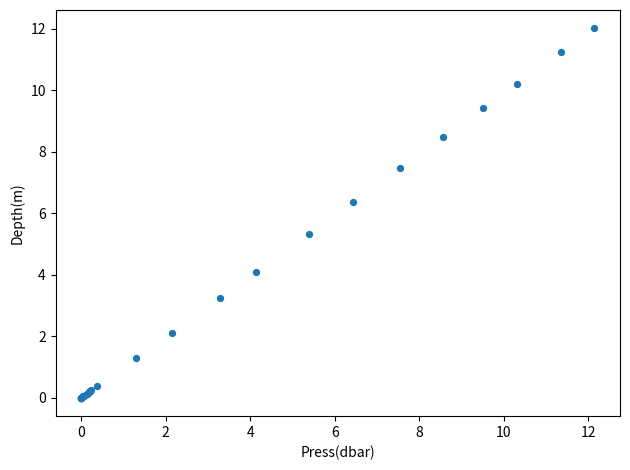

What Y value in the scatter plot is closest to 6?

6.4